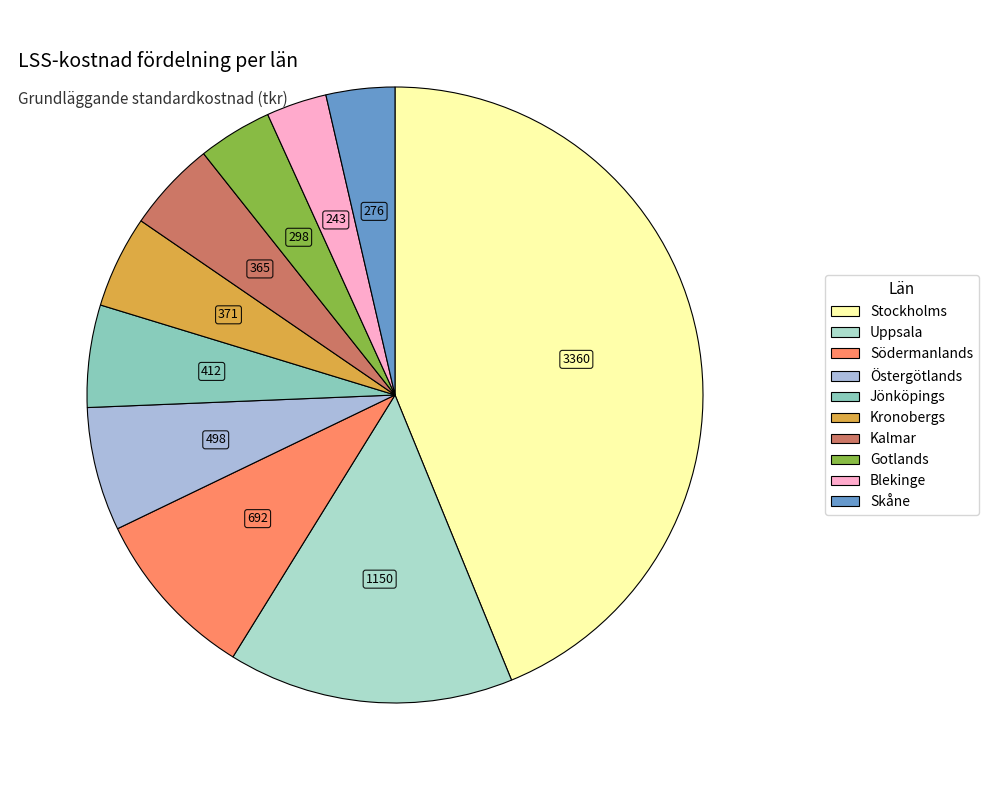

What portion of the pie excludes Gotlands?

96.1%